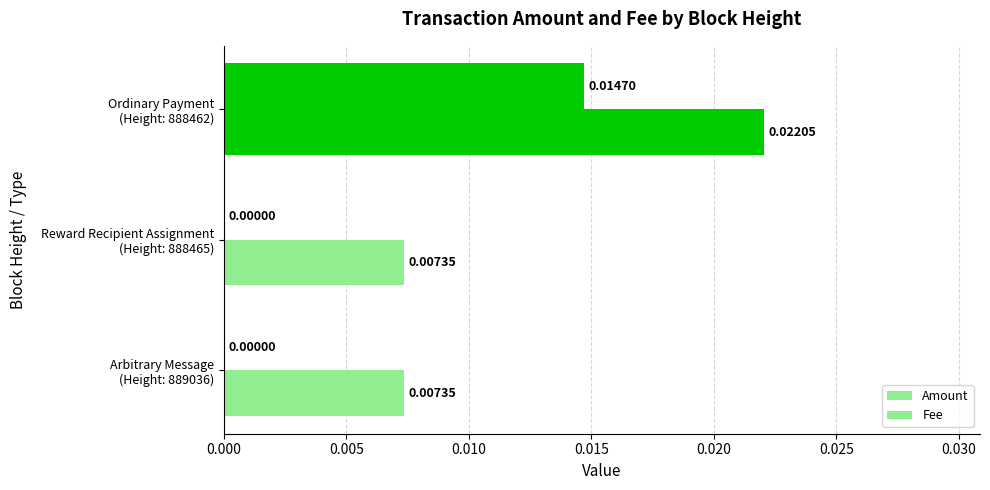

How many data points does each series have?

3